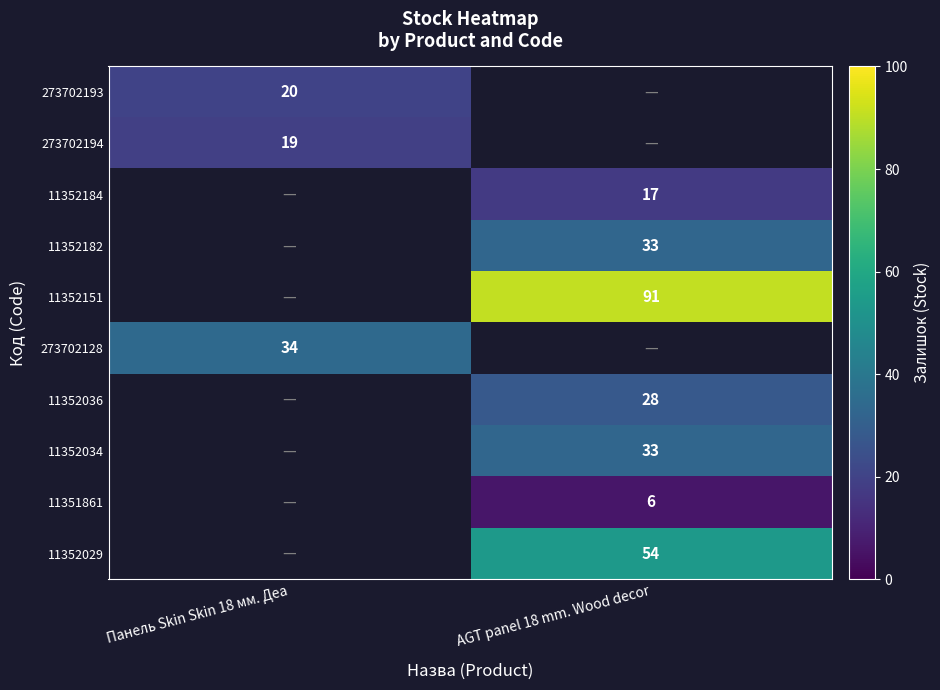

At which category does the chart reach its peak across all series?

AGT panel 18 mm. Wood decor